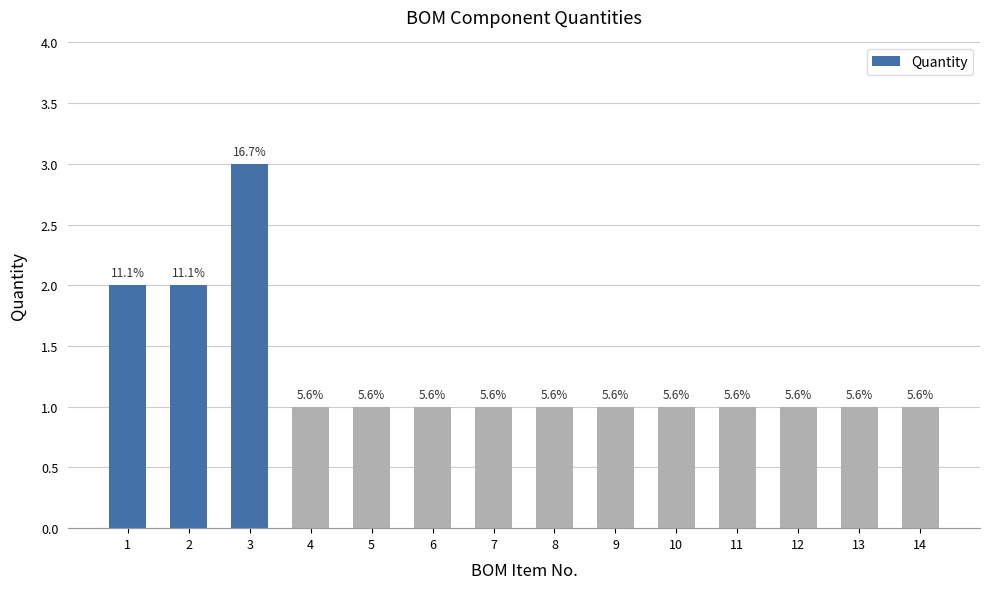

The chart shows a value of 1 at 6. True or false?

True